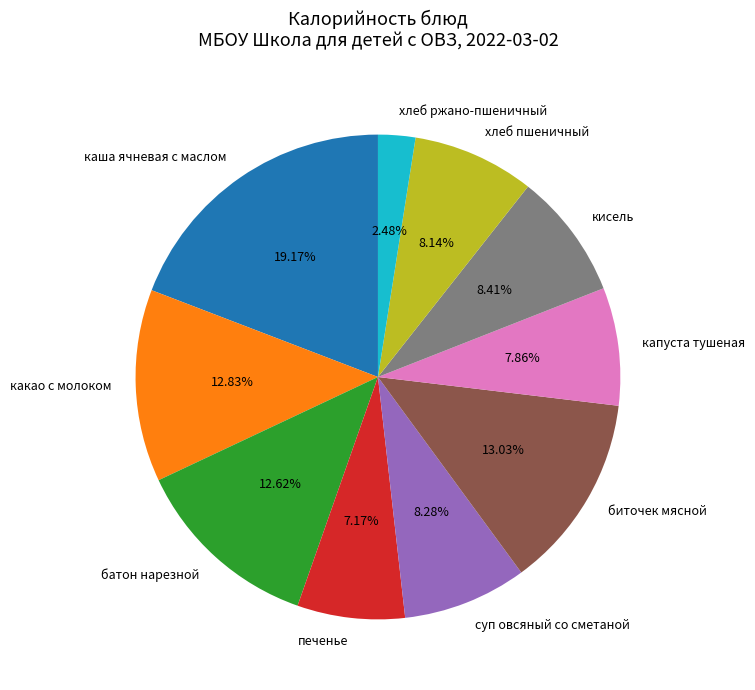

Is the sum of хлеб пшеничный and капуста тушеная greater than half?

No